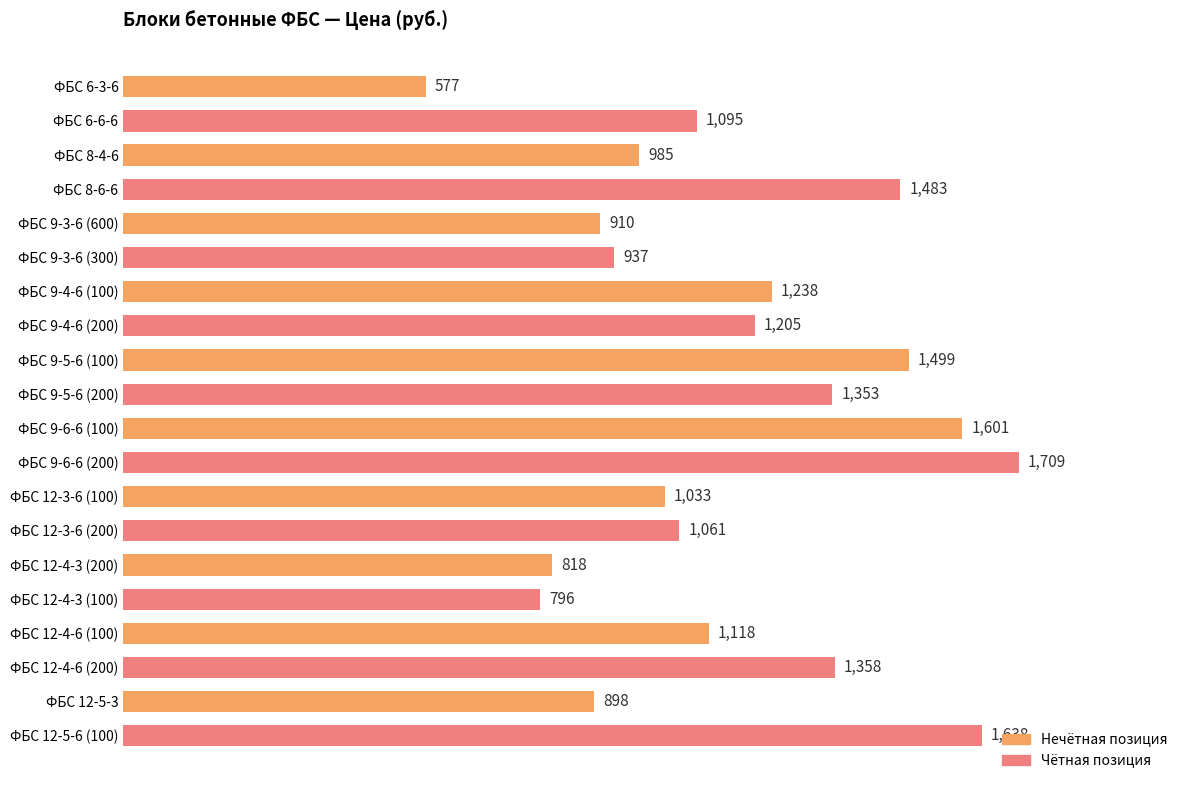

Rank the categories by value from highest to lowest.

ФБC 9-6-6 (200), ФБС 12-5-6 (100), ФБC 9-6-6 (100), ФБC 9-5-6 (100), ФБC 8-6-6, ФБС 12-4-6 (200), ФБC 9-5-6 (200), ФБC 9-4-6 (100), ФБC 9-4-6 (200), ФБС 12-4-6 (100), ФБC 6-6-6, ФБС 12-3-6 (200), ФБС 12-3-6 (100), ФБC 8-4-6, ФБC 9-3-6 (300), ФБC 9-3-6 (600), ФБС 12-5-3, ФБС 12-4-3 (200), ФБС 12-4-3 (100), ФБC 6-3-6